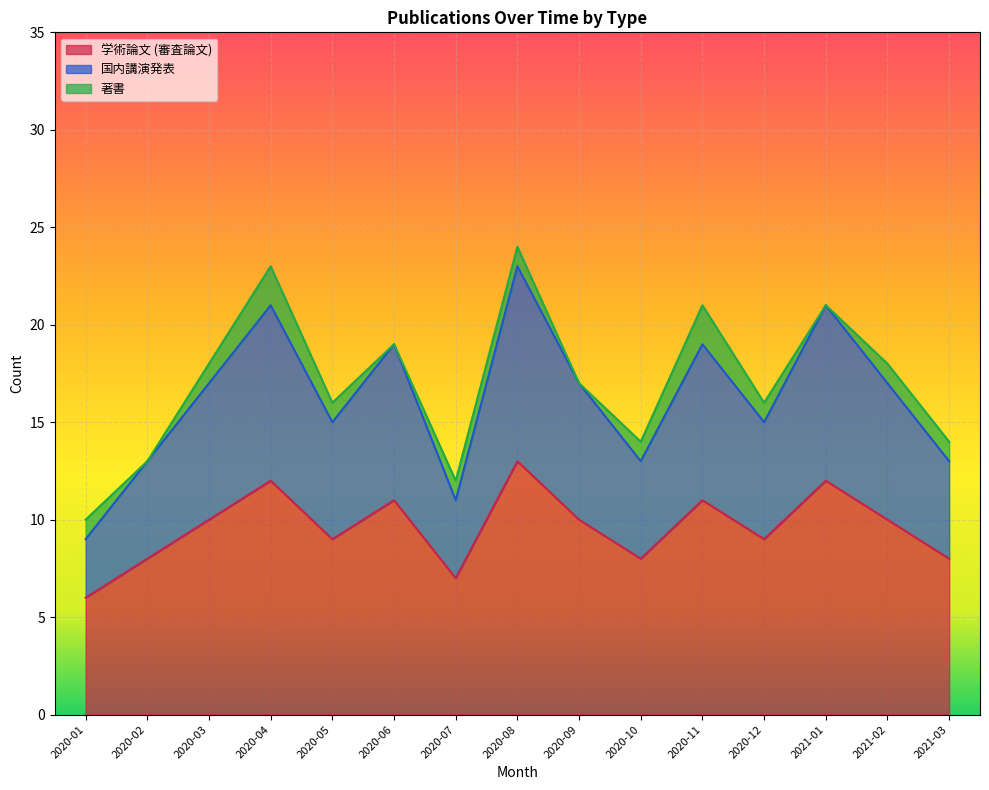

Does the chart display data point markers on the line(s)?

No